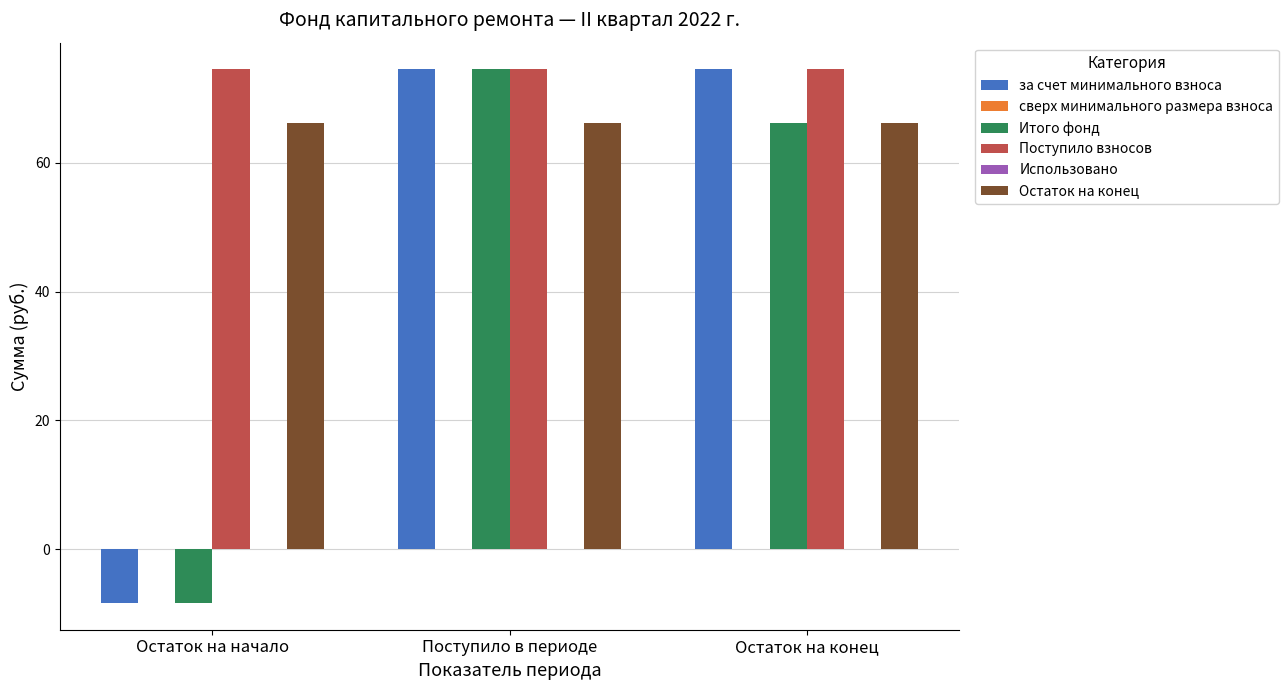

Rank the categories by за счет минимального взноса value from lowest to highest.

Остаток на начало, Поступило в периоде, Остаток на конец